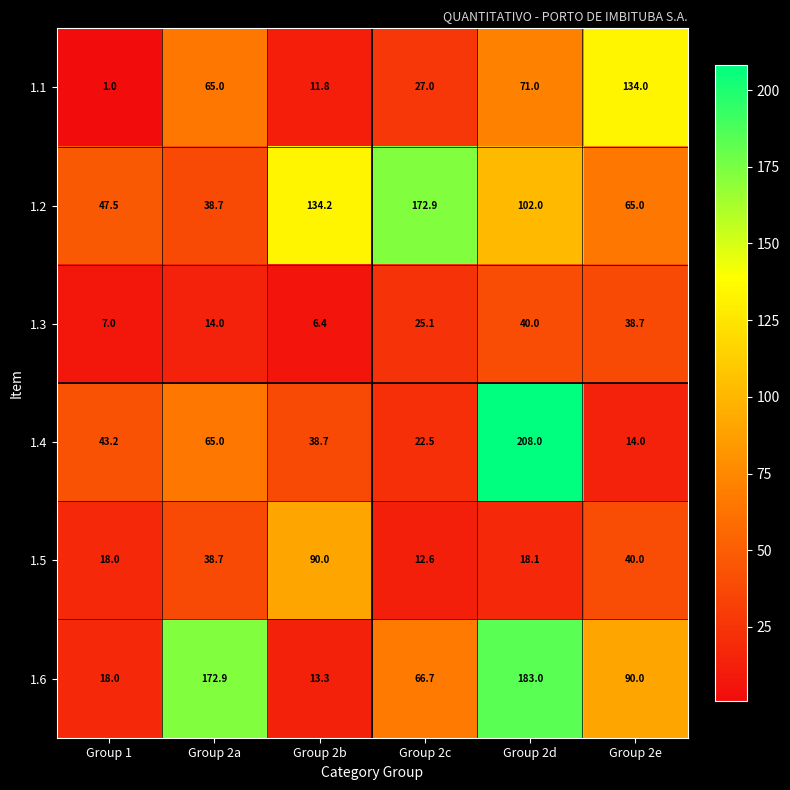

Which category has the highest value across all series?

Group 2d